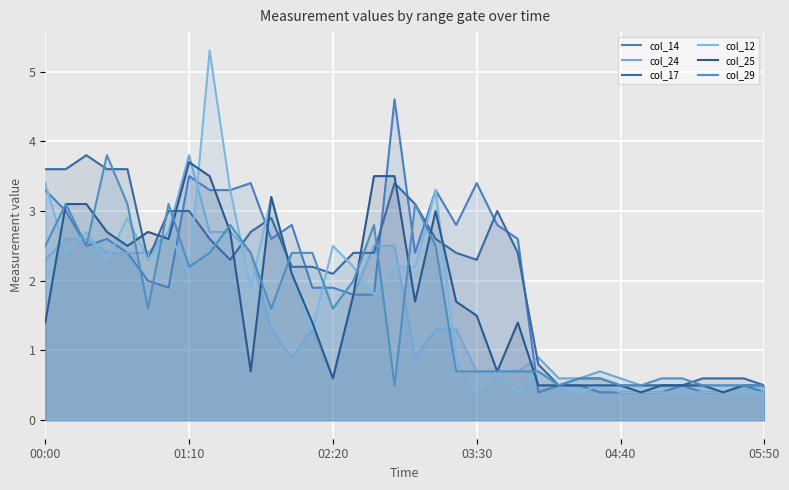

At which category is the sum across all series the highest?

8